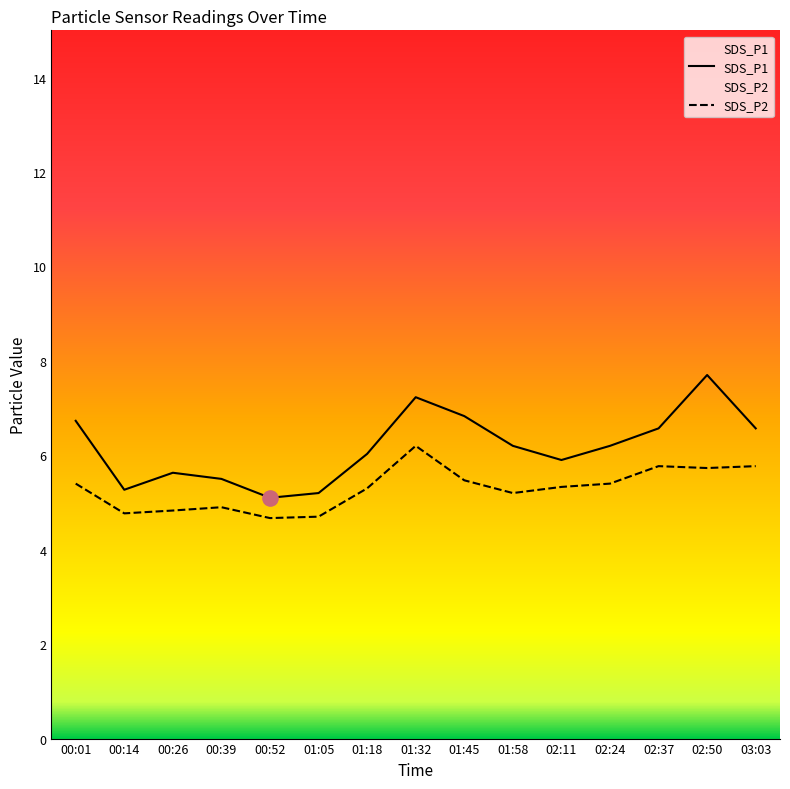

At which category is the sum across all series the highest?

01:32